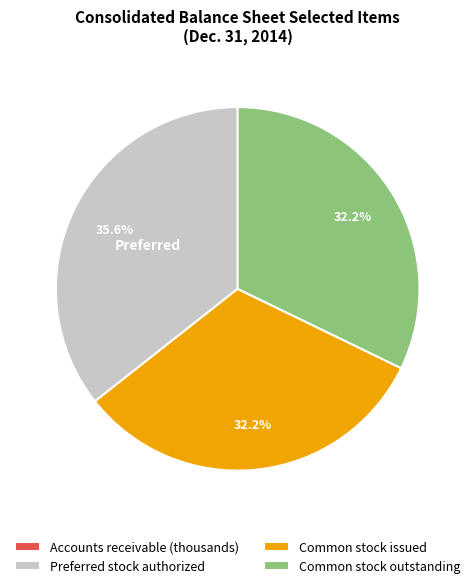

Does any single category account for the majority?

No